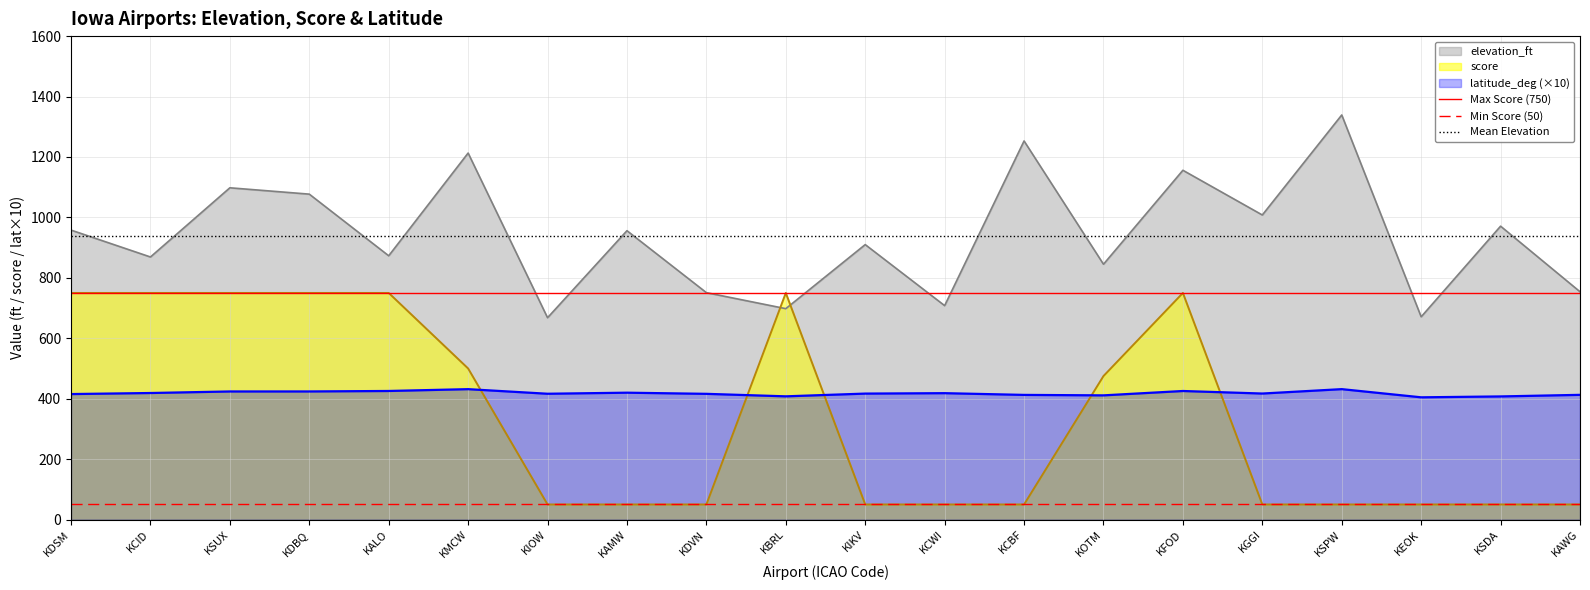

What is the highest value of the score series?

750.0